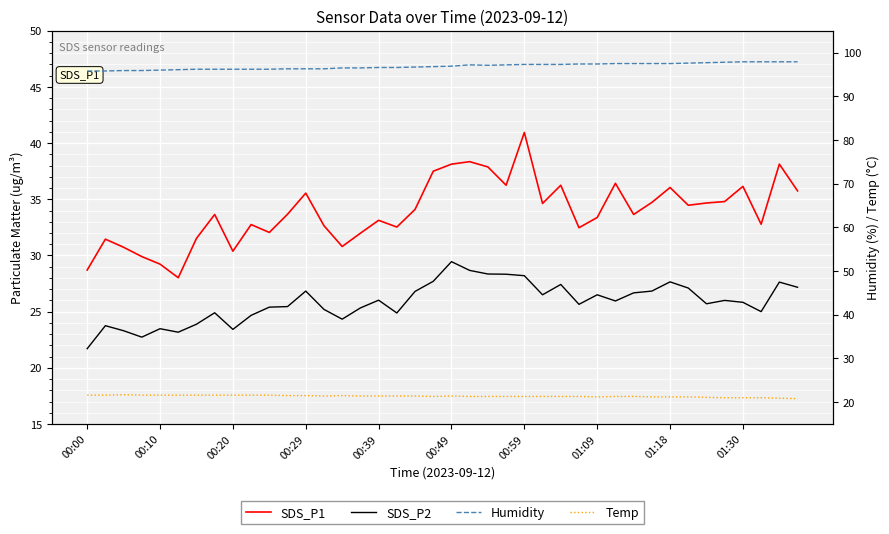

At which category does Humidity reach its first local valley?

22